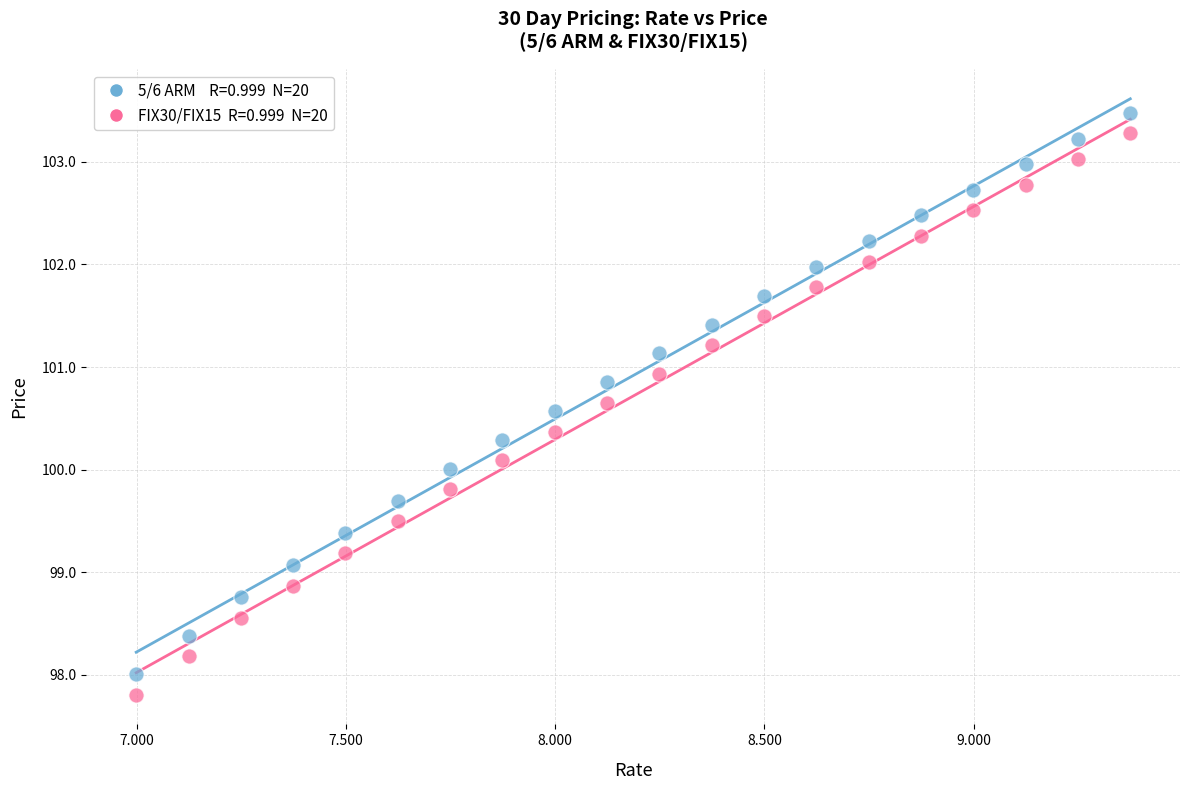

Across all data points, what is the range of Y values (max minus min)?

5.7